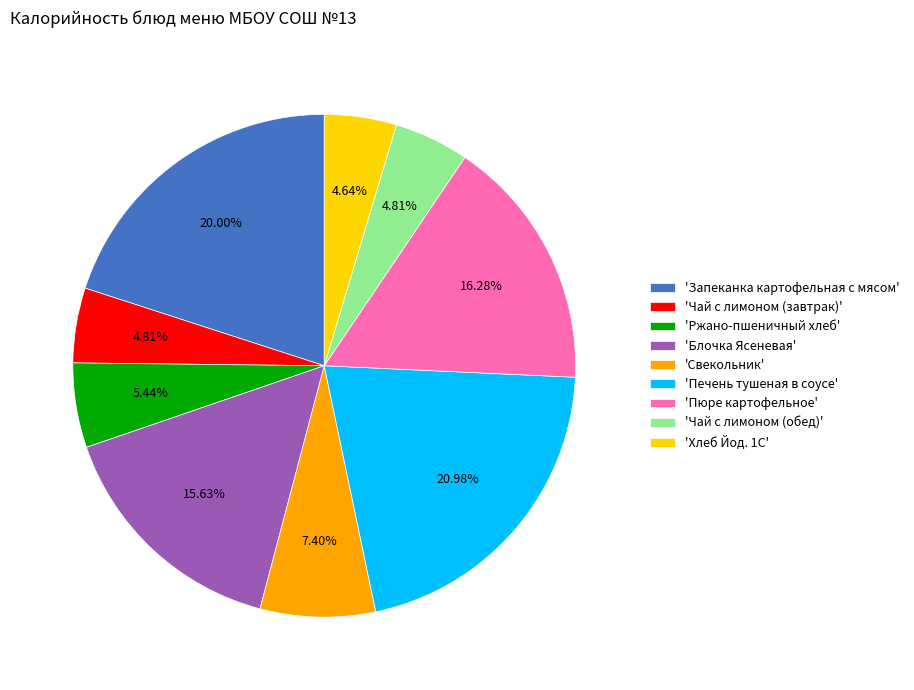

What is the largest slice in the pie chart?

'Печень тушеная в соусе'